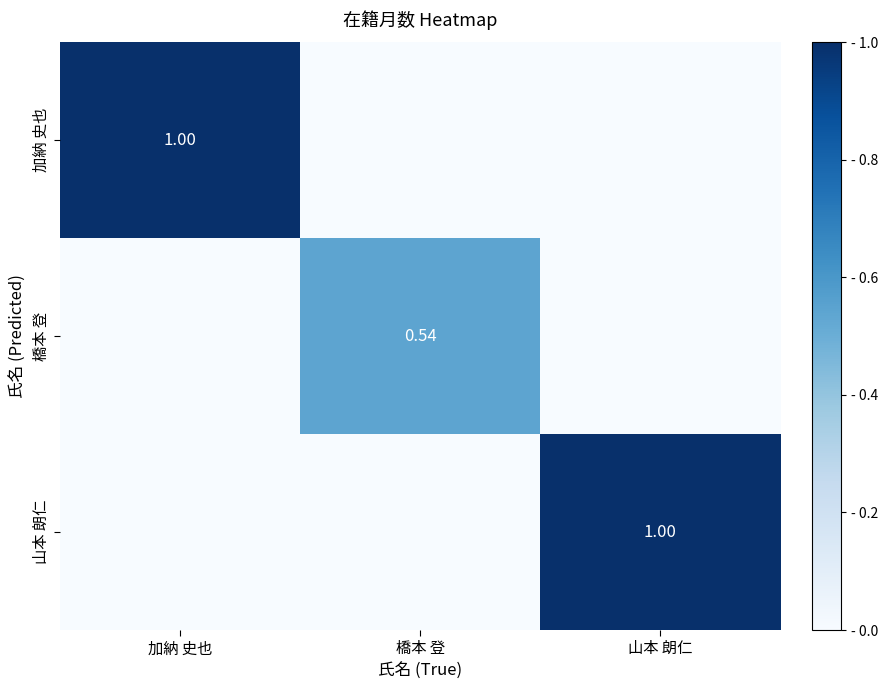

At 橋本 登, list the series in order from smallest to largest.

加納 史也, 山本 朗仁, 橋本 登